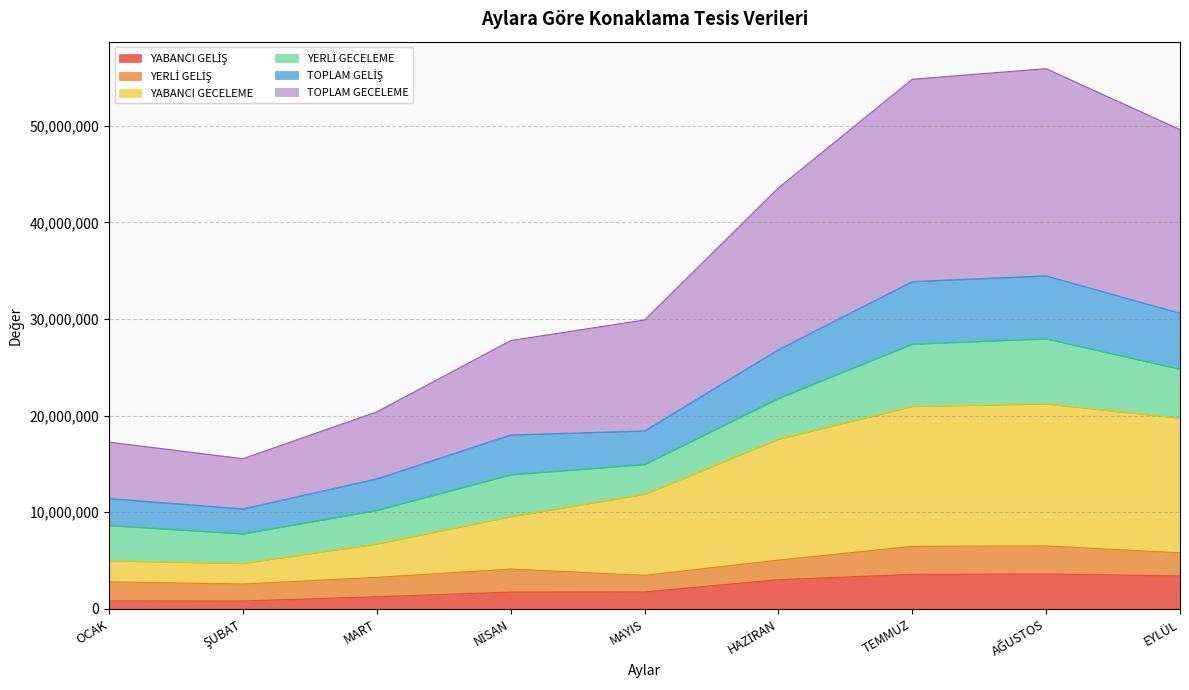

Which series has the largest total across all categories?

TOPLAM GECELEME